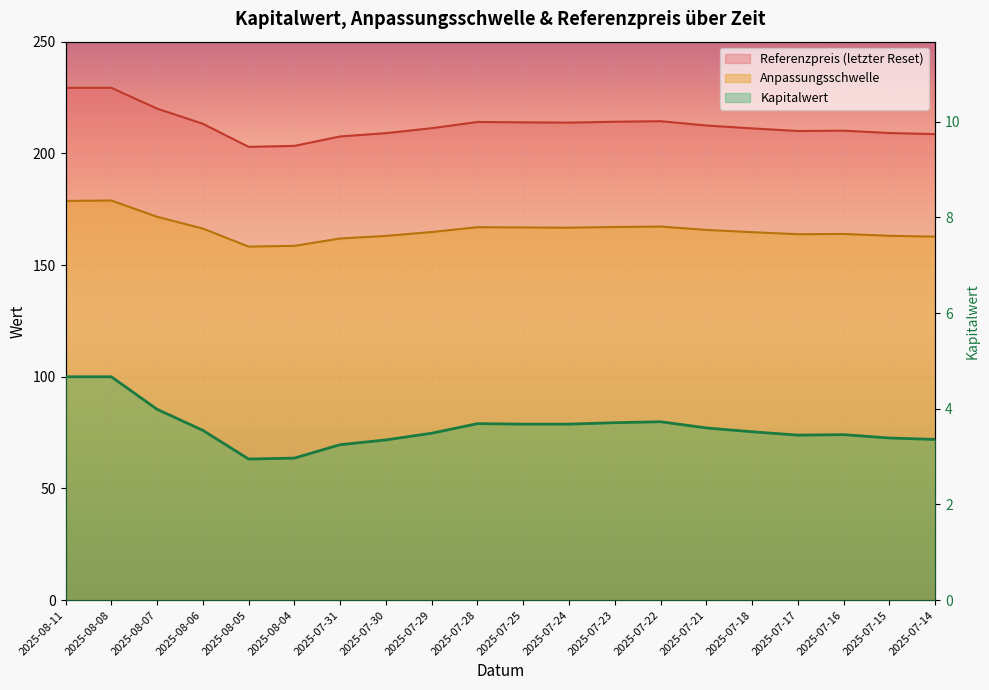

Which category has the highest value in the Anpassungsschwelle series?

2025-08-08